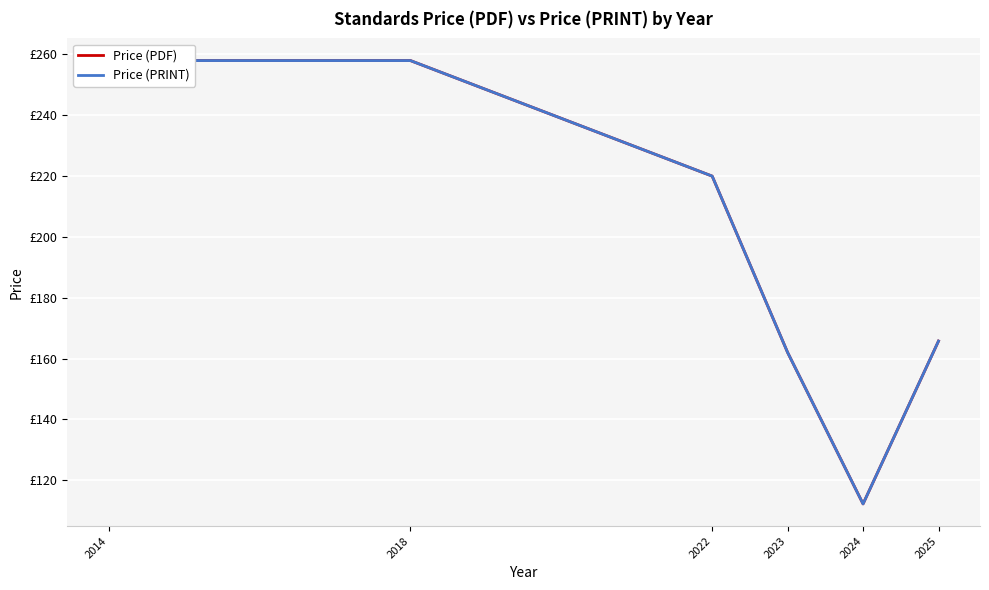

Where is Price (PRINT) nearest to the value 185?

2025